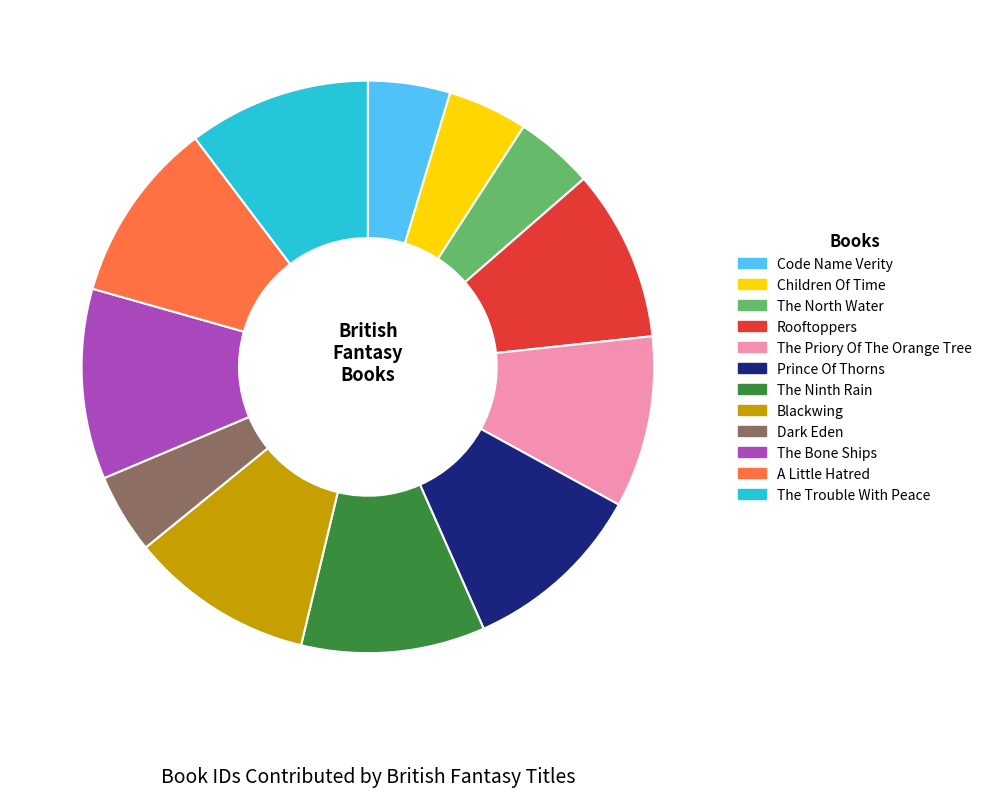

Is there a majority slice in this chart?

No